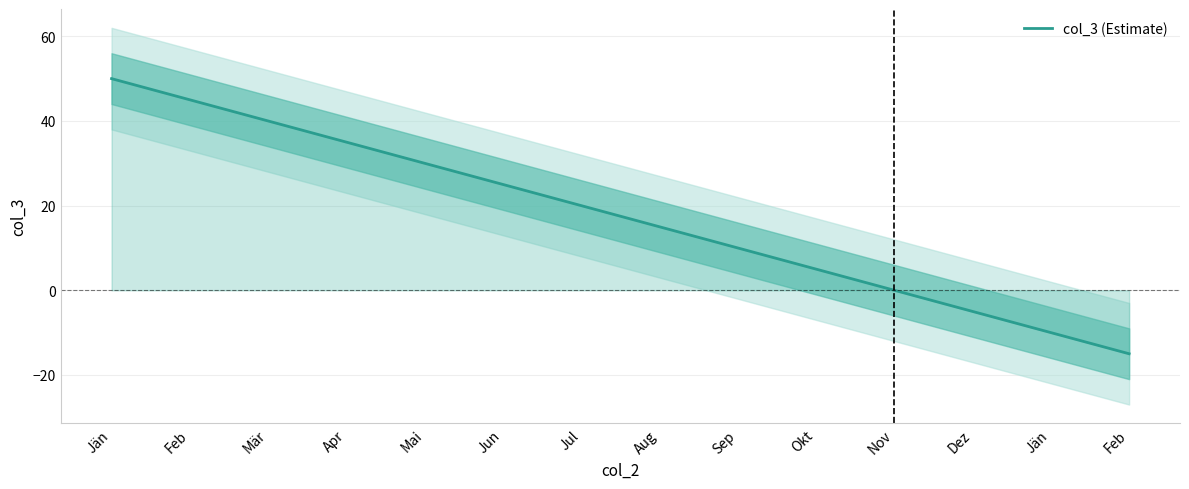

Reading left to right, extract all data points from this chart.

Jän=50	Feb=45	Mär=40	Apr=35	Mai=30	Jun=25	Jul=20	Aug=15	Sep=10	Okt=5	Nov=0	Dez=-5	Jän=-10	Feb=-15